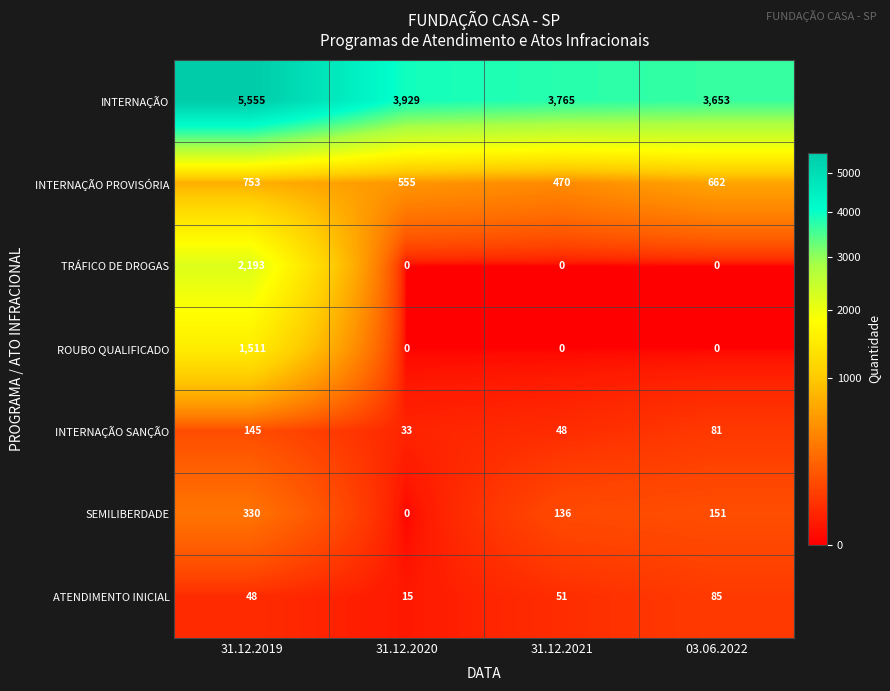

Between 31.12.2021 and 03.06.2022, which series saw the biggest shift?

INTERNAÇÃO PROVISÓRIA